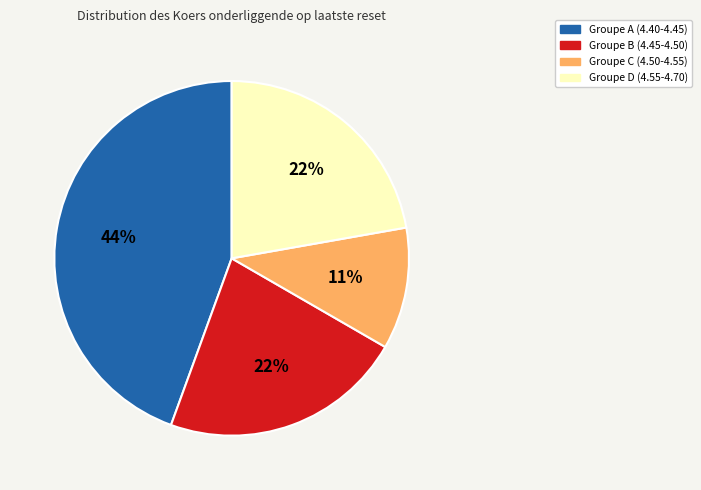

Is there any slice that represents more than half of the pie?

No